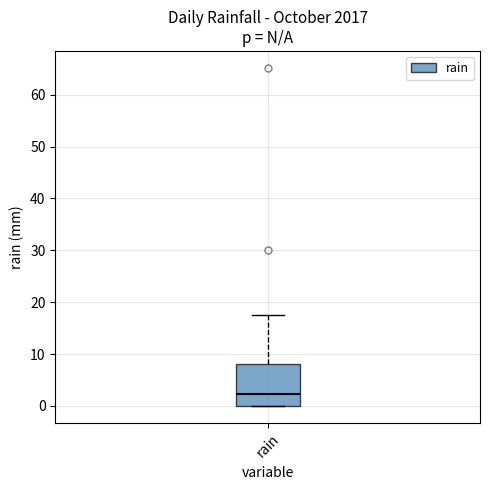

Transcribe this box plot: give where the median line is, the range the box spans, and where the two whiskers end, as read against the y-axis. The values are not printed on the chart, so give them approximately, as read against the axis.

median 2, box 0 to 8, whiskers 0 to 18